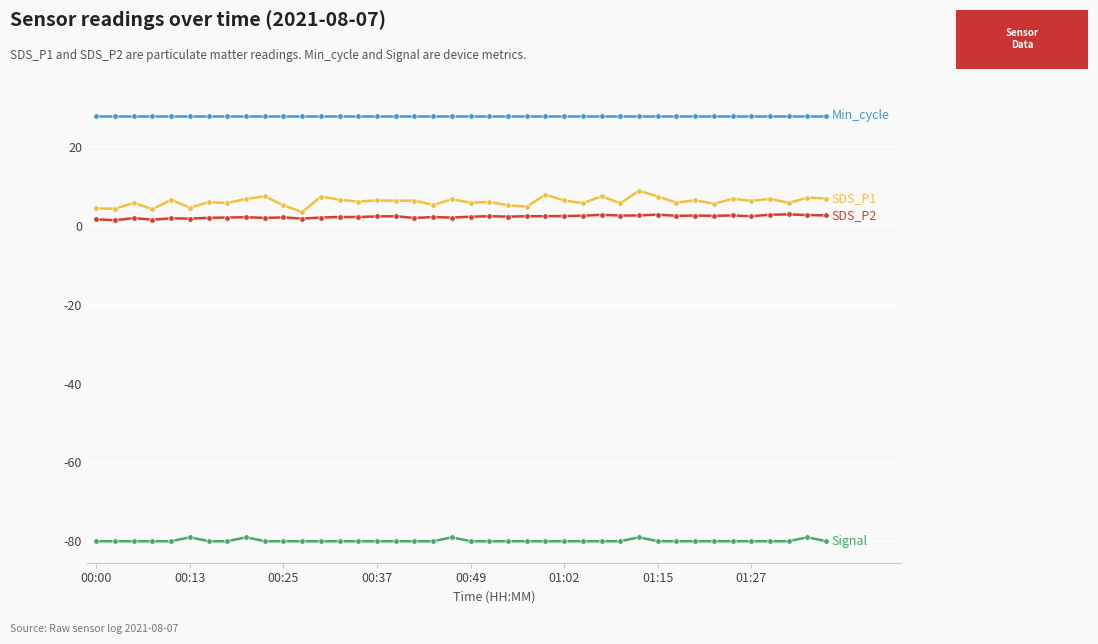

What is the smallest value displayed?

-80.0